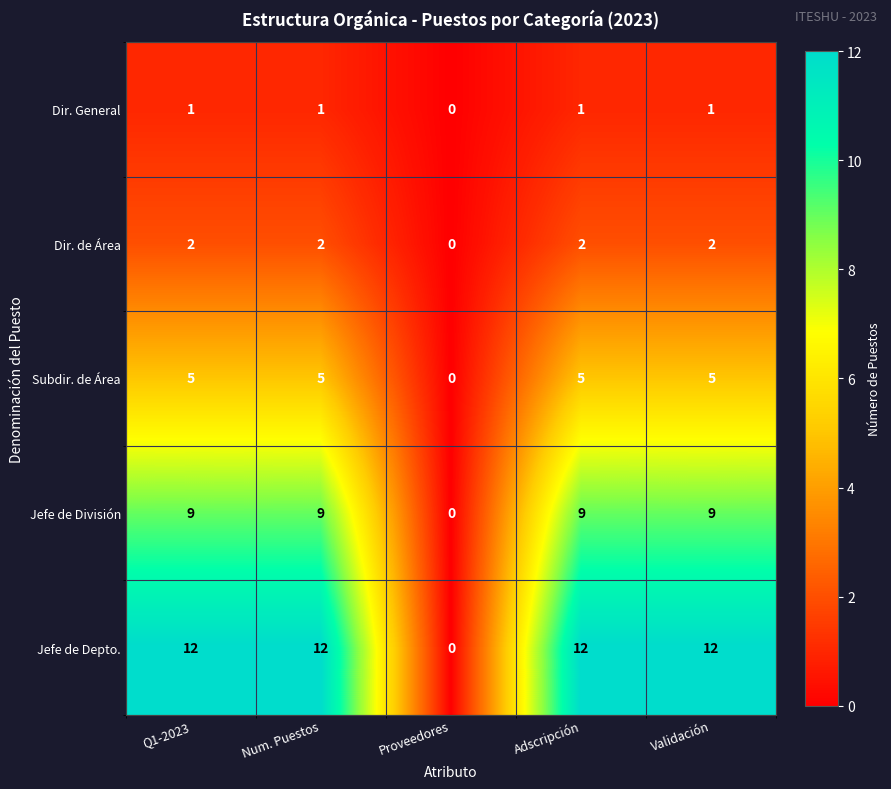

The Dir. de Área series shows 0 at Proveedores. True or false?

True